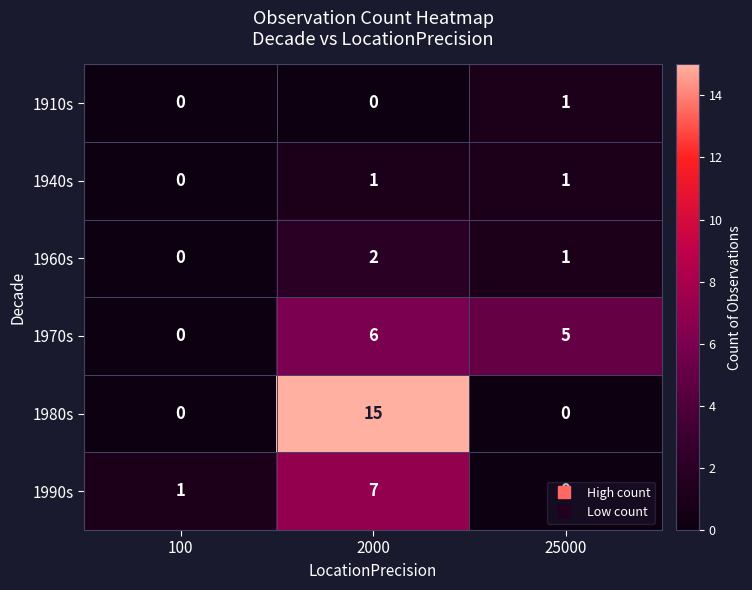

Where is 1960s nearest to the value 1?

25000